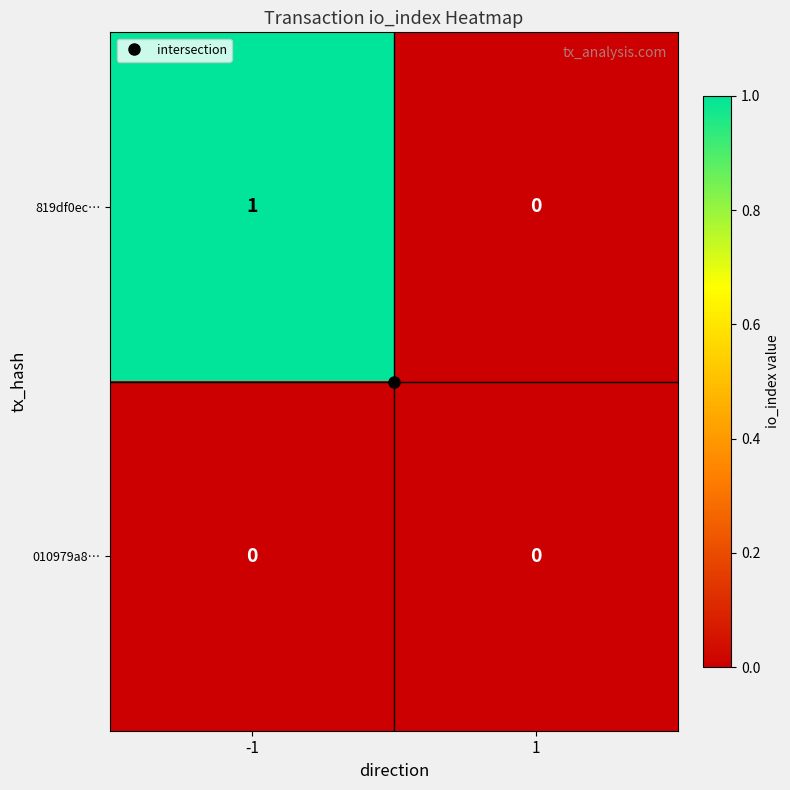

What is the total value across all series at -1?

1